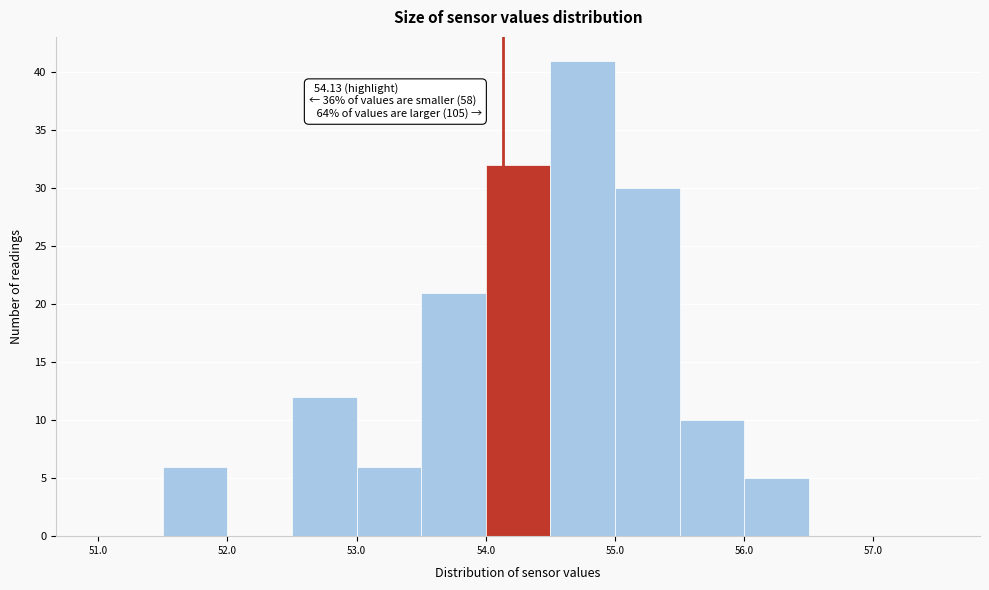

Which range on the x-axis has the tallest bar?

54.5 to 55.0